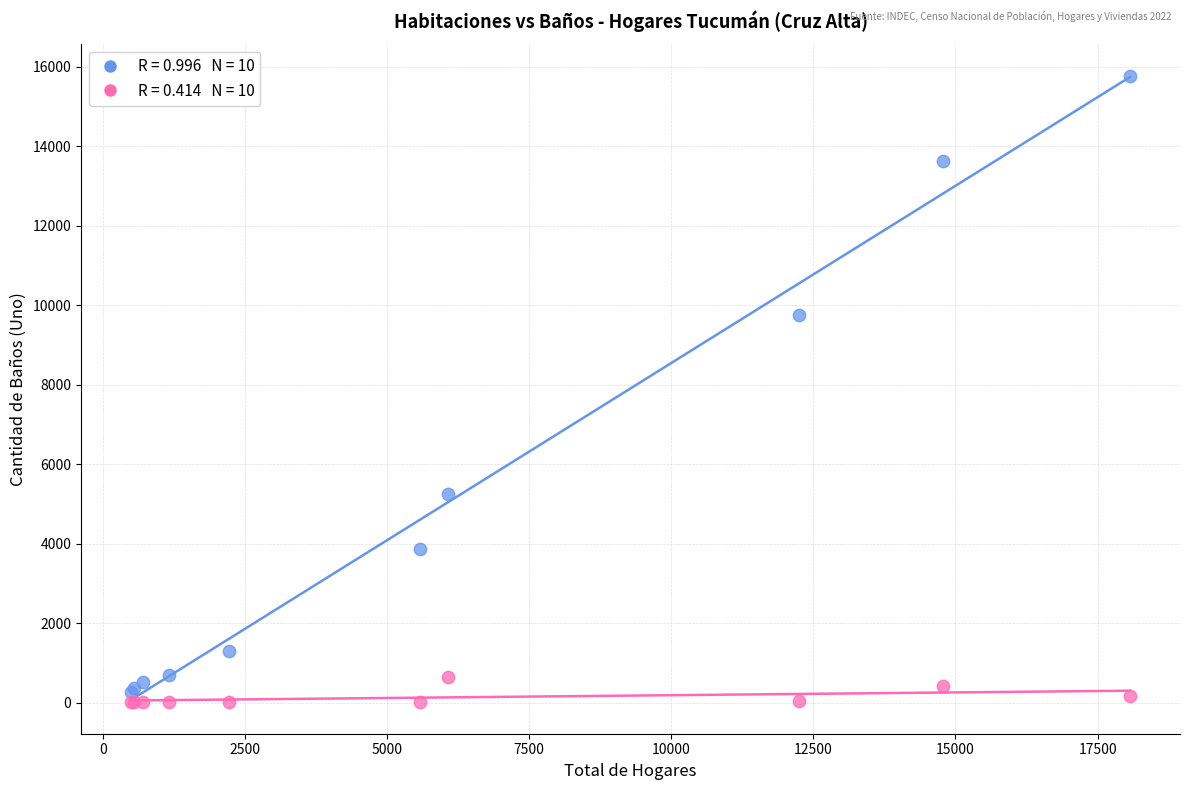

Across all series, what Y value is closest to 7886?

9747